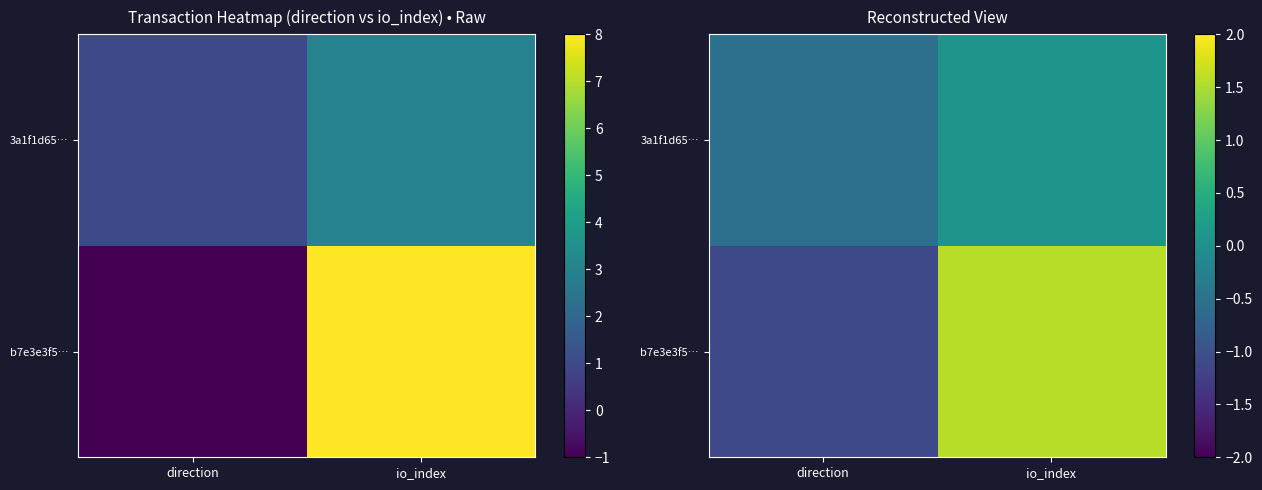

At which category is the sum across all series the highest?

io_index